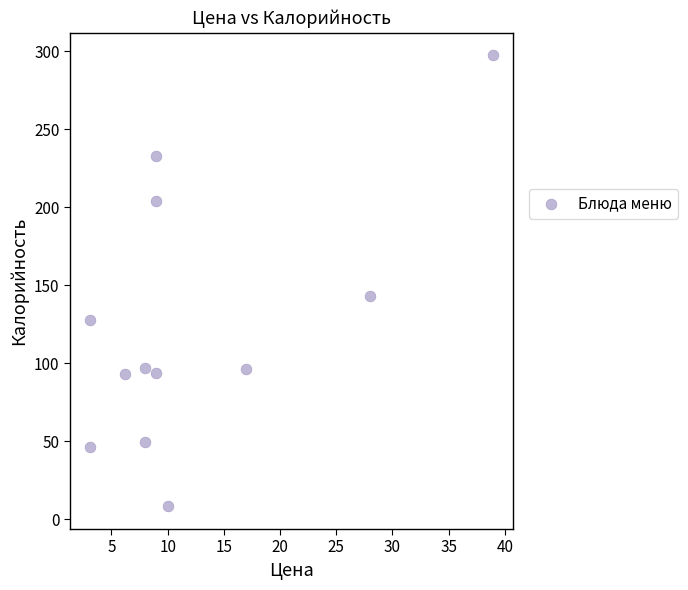

What is the average Y value?

124.1